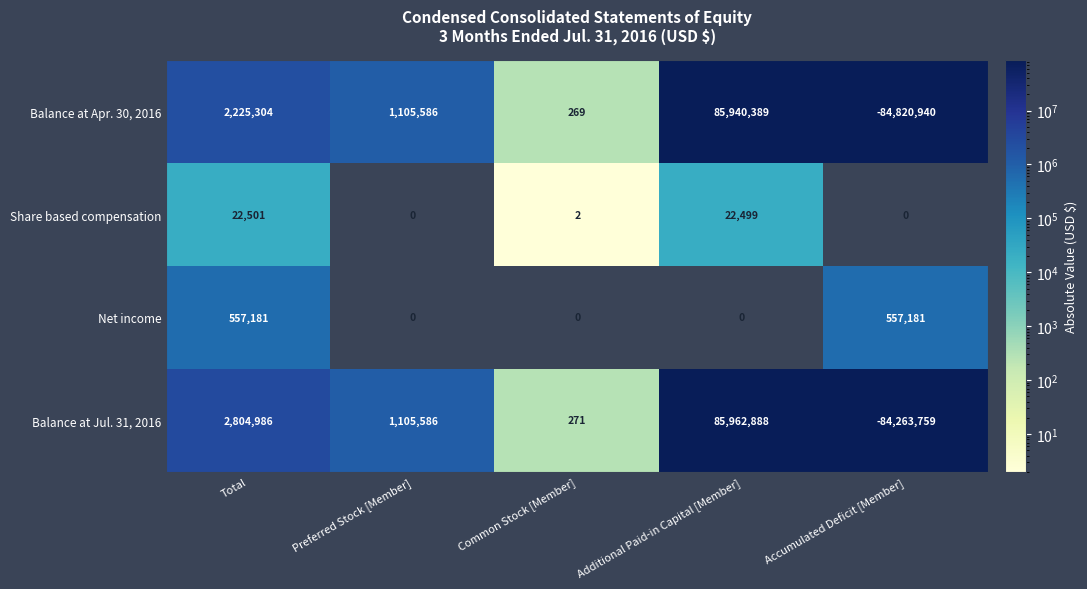

Which category has the lowest value across all series?

Accumulated Deficit [Member]